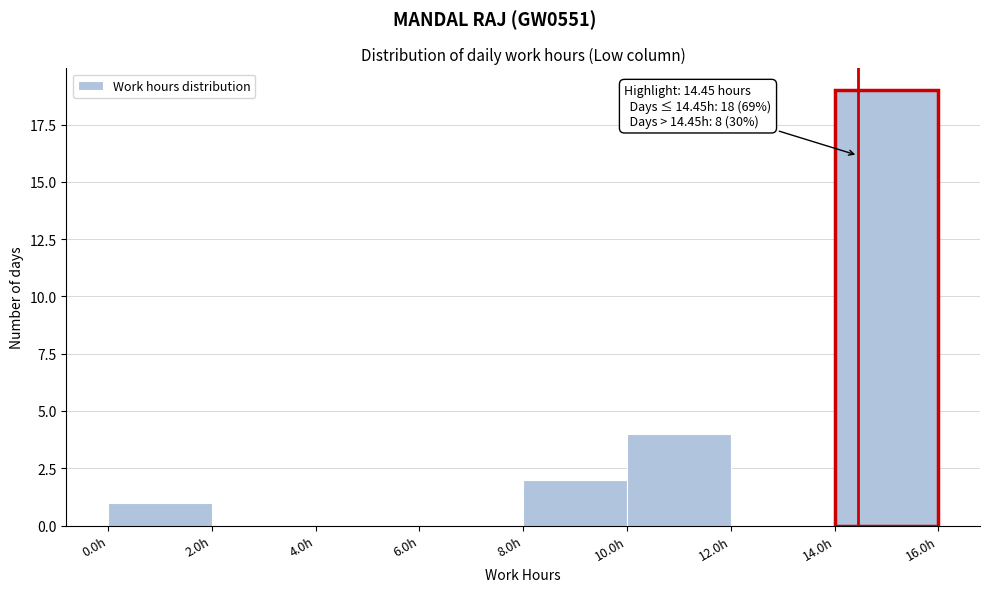

Which range on the x-axis has the tallest bar?

14 to 16